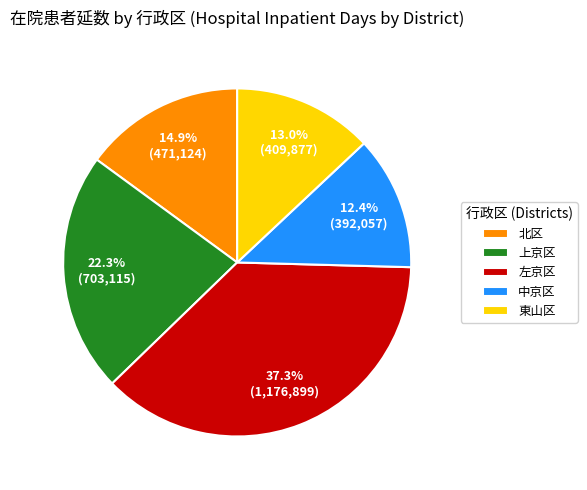

Is 北区 the majority of the pie?

No